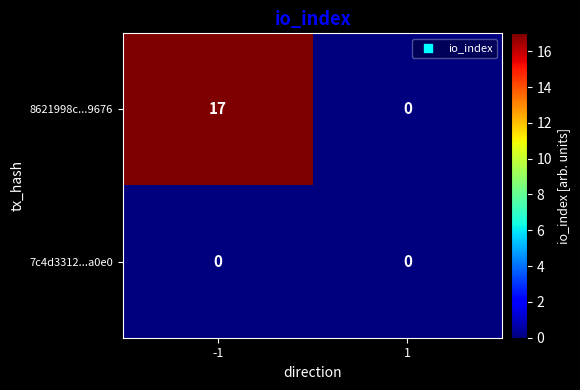

Rank the series by their average value, from highest to lowest.

8621998c...9676, 7c4d3312...a0e0